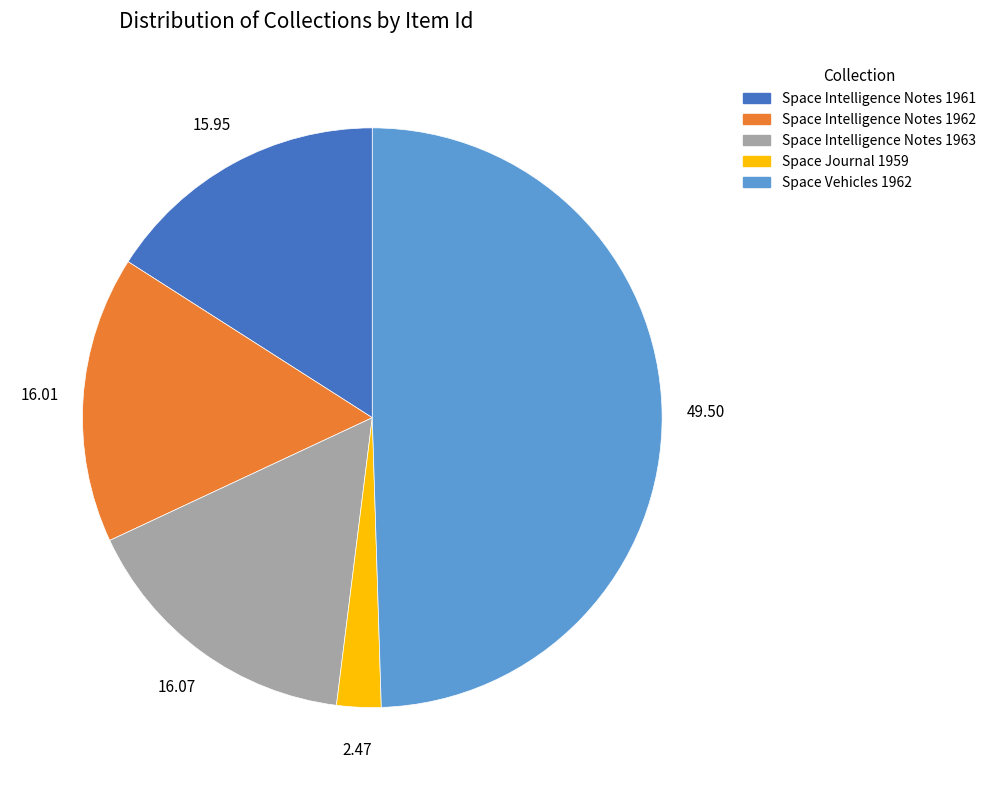

Is Space Intelligence Notes 1962 the majority of the pie?

No